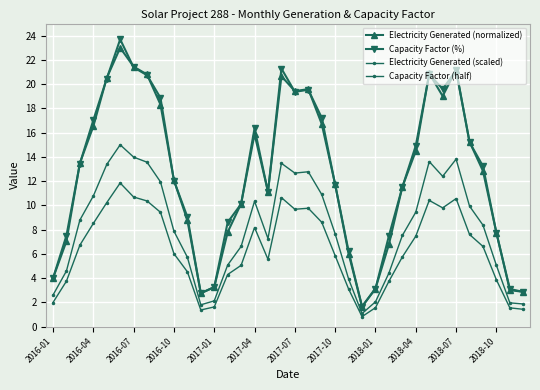

Does the chart display data point markers on the line(s)?

Yes